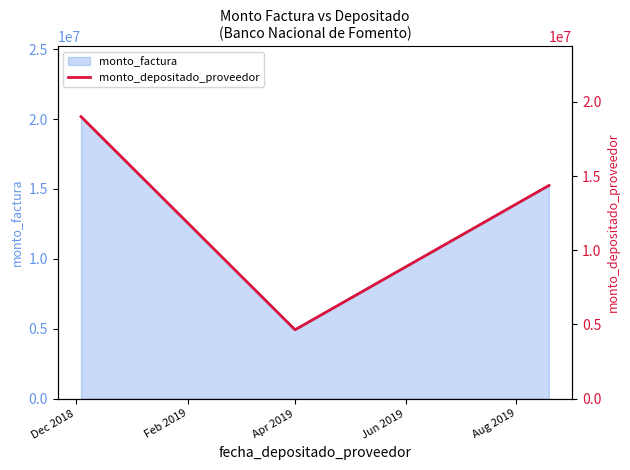

What is the approximate value at Dec 2018, to the nearest 50?

19001400